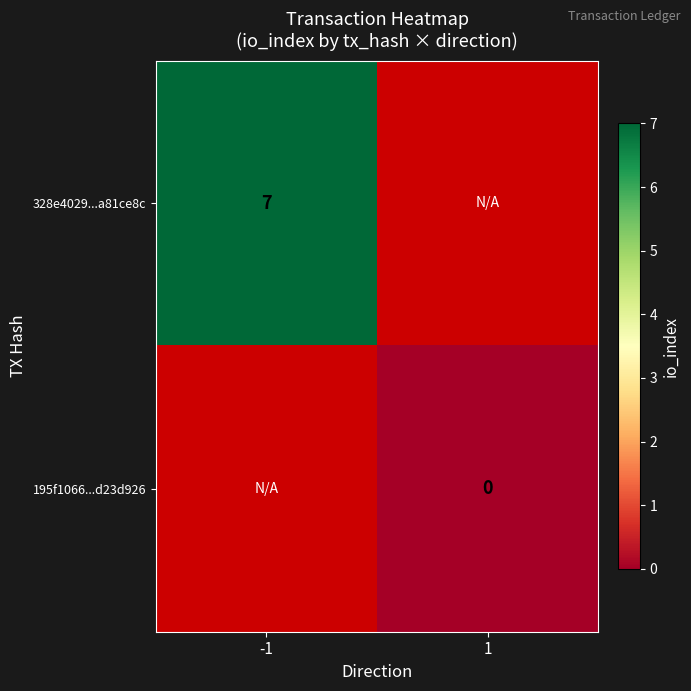

Which label corresponds to the smallest value in the chart?

1